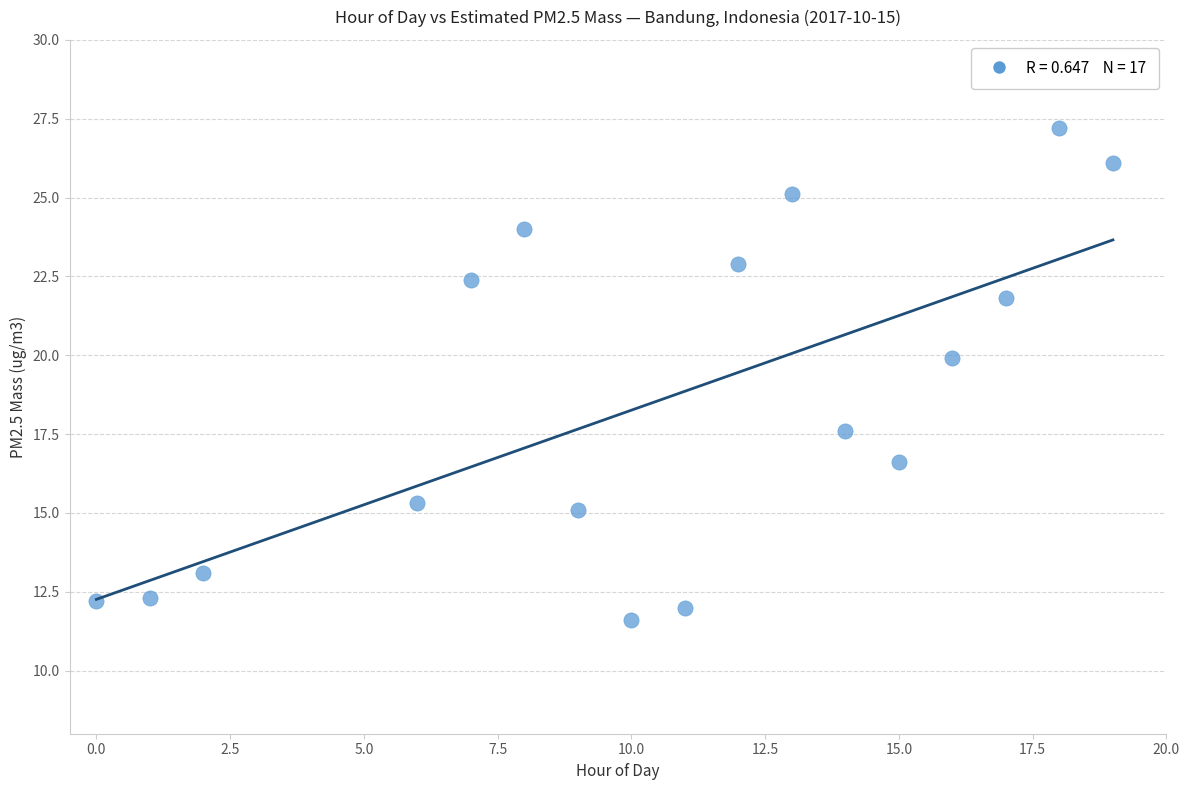

What Y value in the scatter plot is closest to 19?

19.9